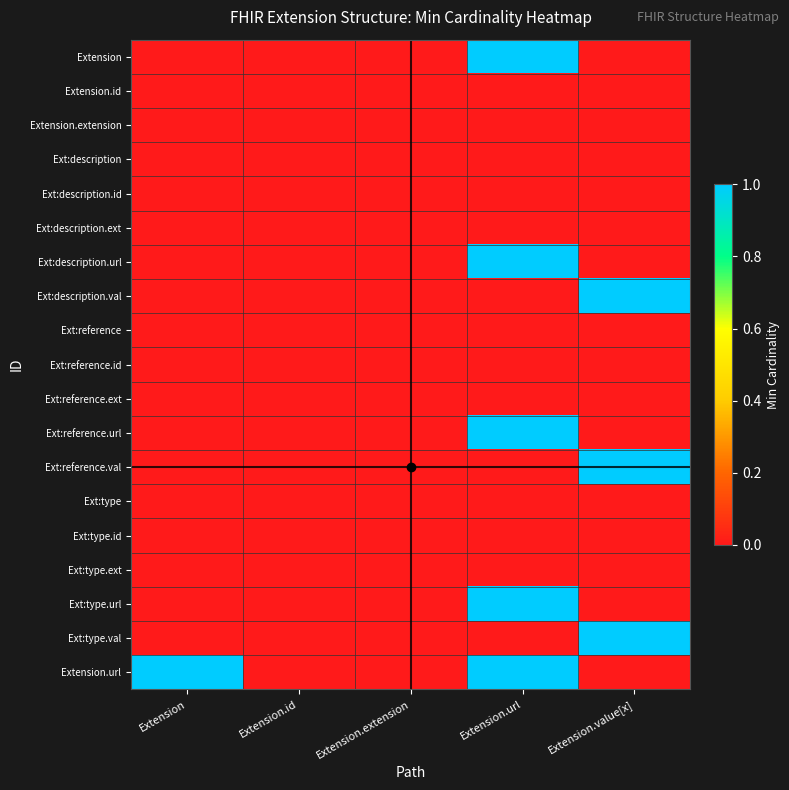

Reading right to left, extract all data points from this chart.

Extension: Extension.value[x]=0	Extension.url=1	Extension.extension=0	Extension.id=0	Extension=0
Extension.id: Extension.value[x]=0	Extension.url=0	Extension.extension=0	Extension.id=0	Extension=0
Extension.extension: Extension.value[x]=0	Extension.url=0	Extension.extension=0	Extension.id=0	Extension=0
Ext:description: Extension.value[x]=0	Extension.url=0	Extension.extension=0	Extension.id=0	Extension=0
Ext:description.id: Extension.value[x]=0	Extension.url=0	Extension.extension=0	Extension.id=0	Extension=0
Ext:description.ext: Extension.value[x]=0	Extension.url=0	Extension.extension=0	Extension.id=0	Extension=0
Ext:description.url: Extension.value[x]=0	Extension.url=1	Extension.extension=0	Extension.id=0	Extension=0
Ext:description.val: Extension.value[x]=1	Extension.url=0	Extension.extension=0	Extension.id=0	Extension=0
Ext:reference: Extension.value[x]=0	Extension.url=0	Extension.extension=0	Extension.id=0	Extension=0
Ext:reference.id: Extension.value[x]=0	Extension.url=0	Extension.extension=0	Extension.id=0	Extension=0
Ext:reference.ext: Extension.value[x]=0	Extension.url=0	Extension.extension=0	Extension.id=0	Extension=0
Ext:reference.url: Extension.value[x]=0	Extension.url=1	Extension.extension=0	Extension.id=0	Extension=0
Ext:reference.val: Extension.value[x]=1	Extension.url=0	Extension.extension=0	Extension.id=0	Extension=0
Ext:type: Extension.value[x]=0	Extension.url=0	Extension.extension=0	Extension.id=0	Extension=0
Ext:type.id: Extension.value[x]=0	Extension.url=0	Extension.extension=0	Extension.id=0	Extension=0
Ext:type.ext: Extension.value[x]=0	Extension.url=0	Extension.extension=0	Extension.id=0	Extension=0
Ext:type.url: Extension.value[x]=0	Extension.url=1	Extension.extension=0	Extension.id=0	Extension=0
Ext:type.val: Extension.value[x]=1	Extension.url=0	Extension.extension=0	Extension.id=0	Extension=0
Extension.url: Extension.value[x]=0	Extension.url=1	Extension.extension=0	Extension.id=0	Extension=1